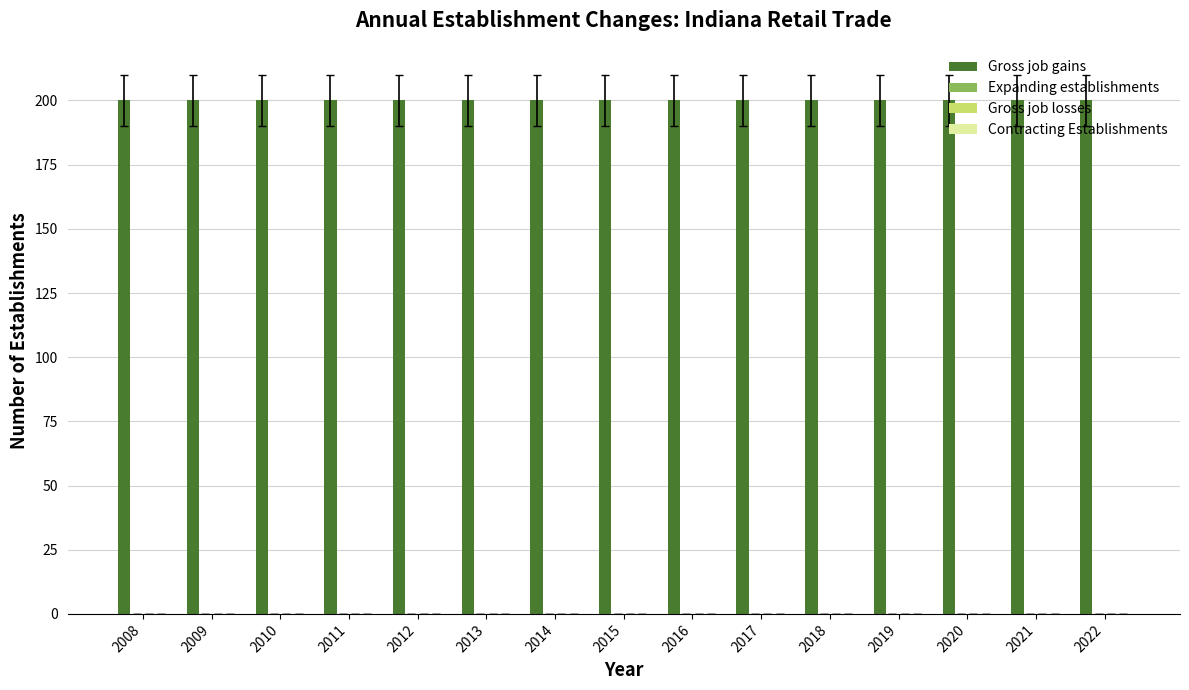

Which series has the widest spread of values?

Gross job gains